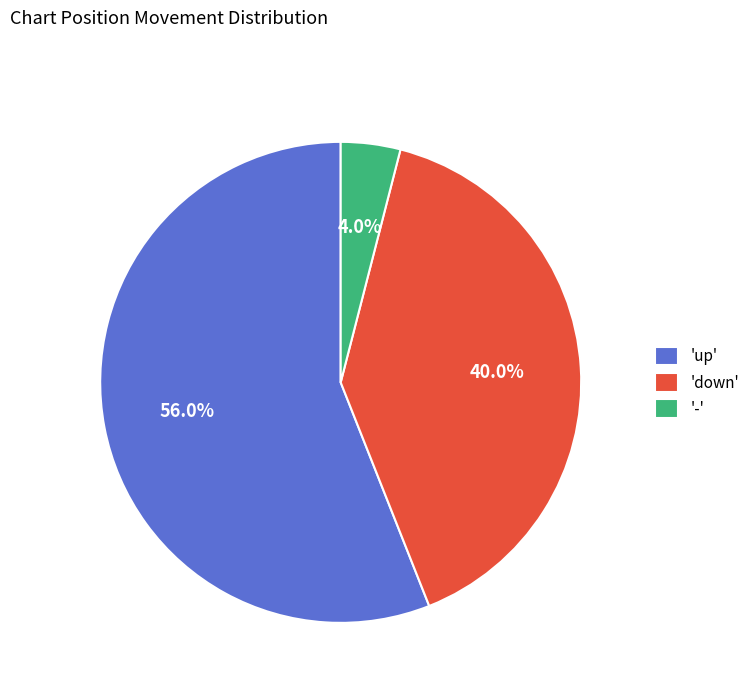

Between 'down' and '-', which is larger?

'down'